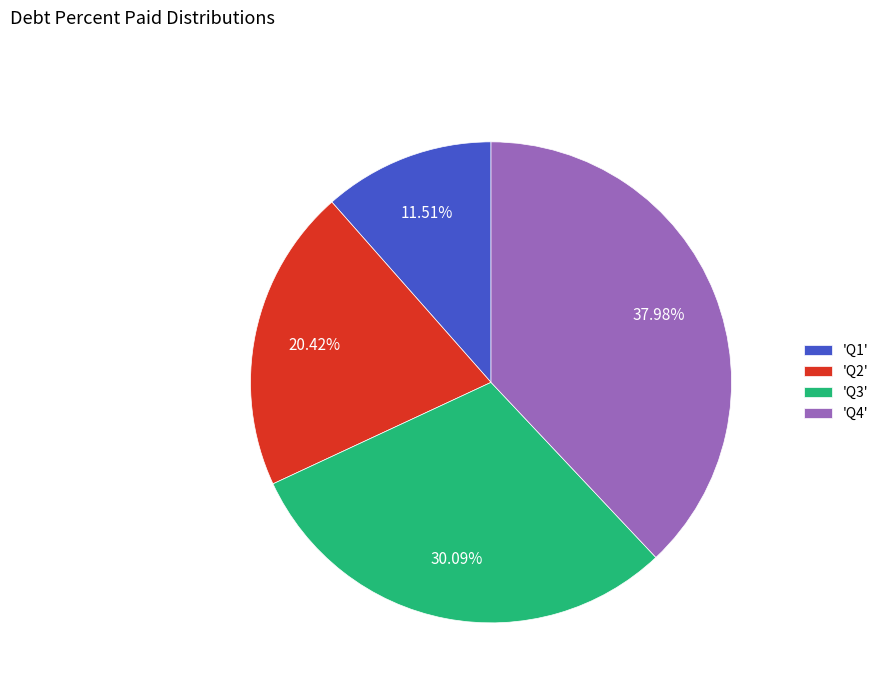

Approximately how many times larger is the value at 'Q1' compared to 'Q4'?

0.3